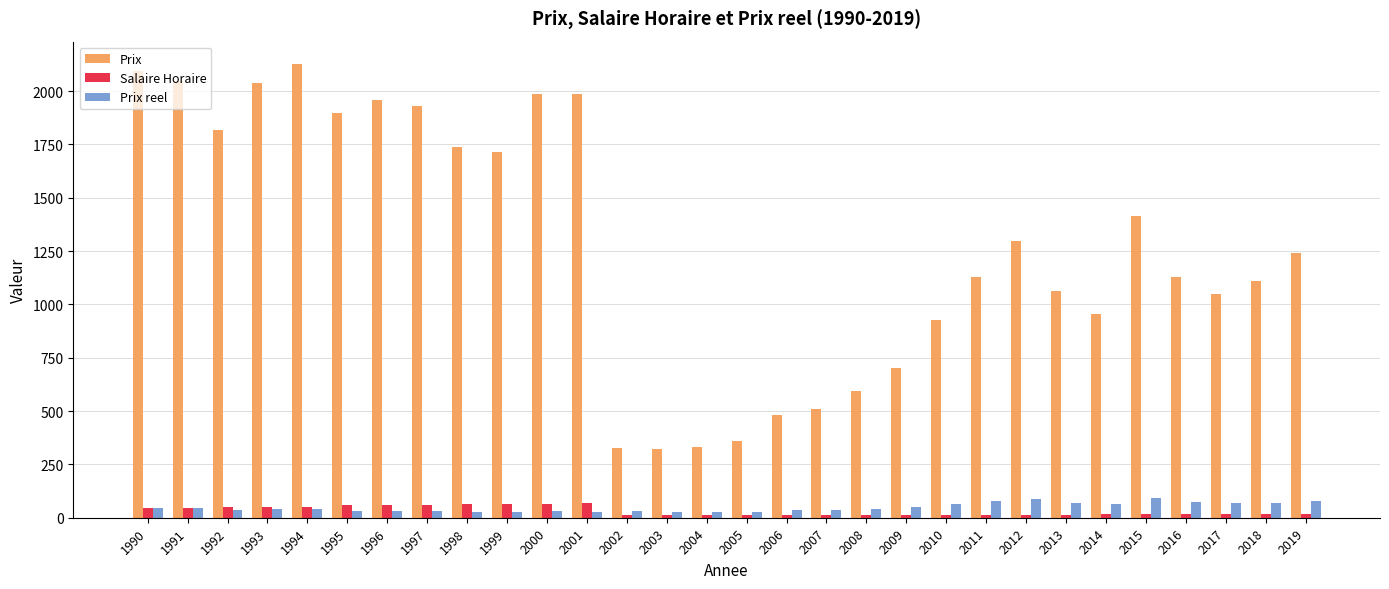

Rank the series by their maximum value, from highest to lowest.

Prix, Prix reel, Salaire Horaire